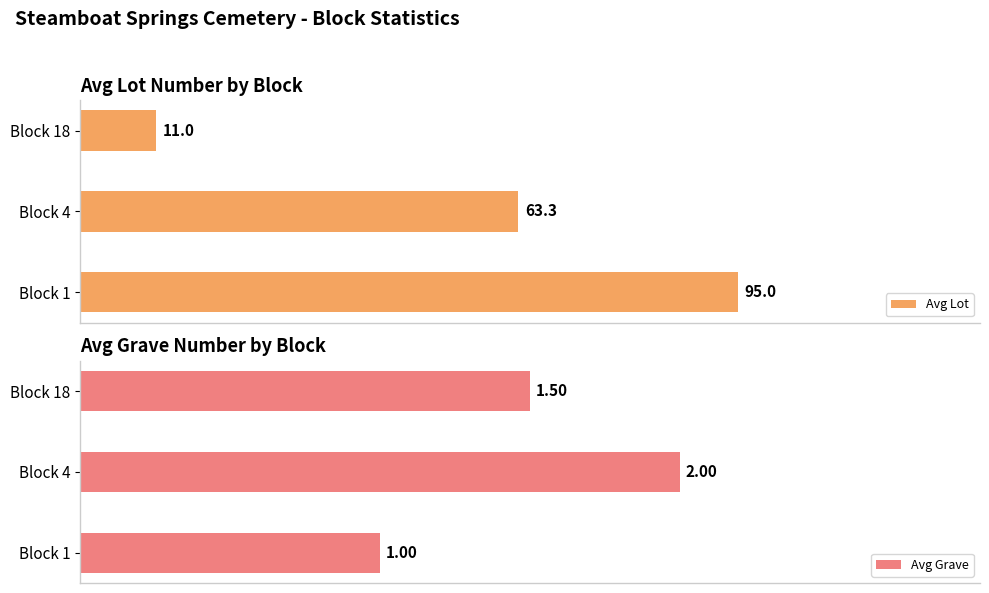

How many groups of bars are there?

3